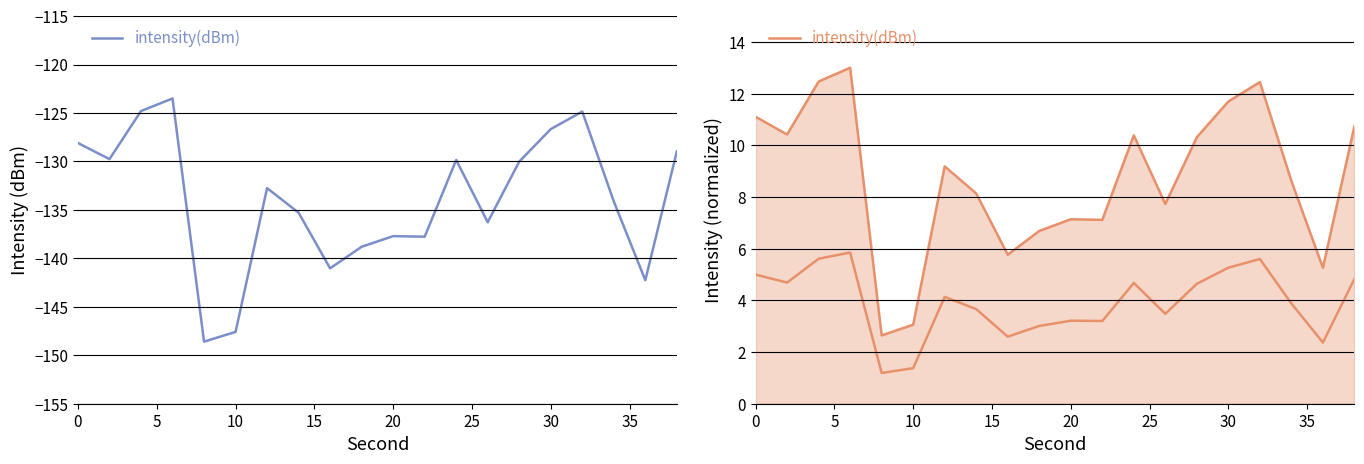

How many data points are less than 4?

10